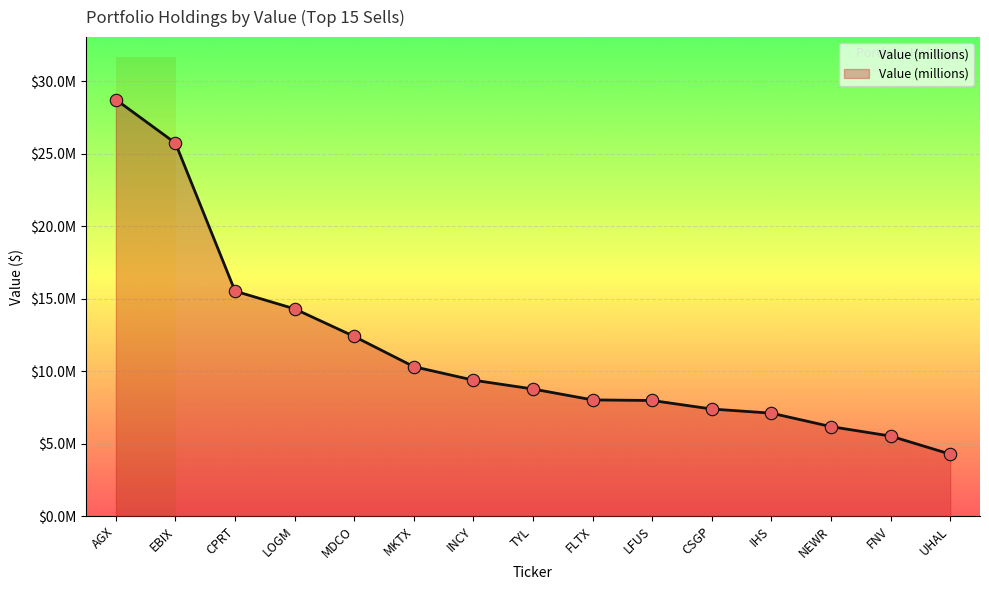

Between EBIX and IHS, which is larger?

EBIX